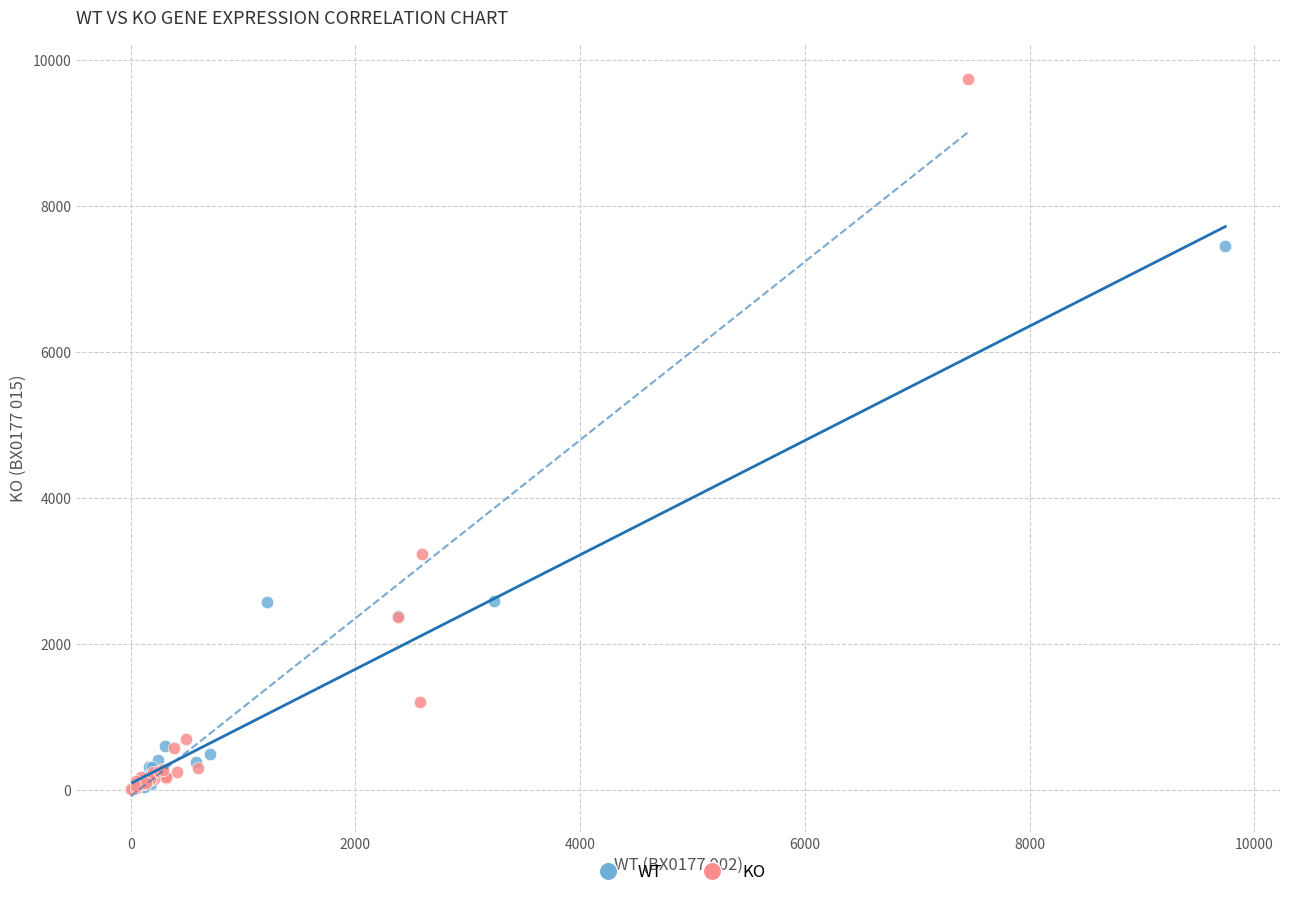

Which series has the widest spread of Y values?

KO